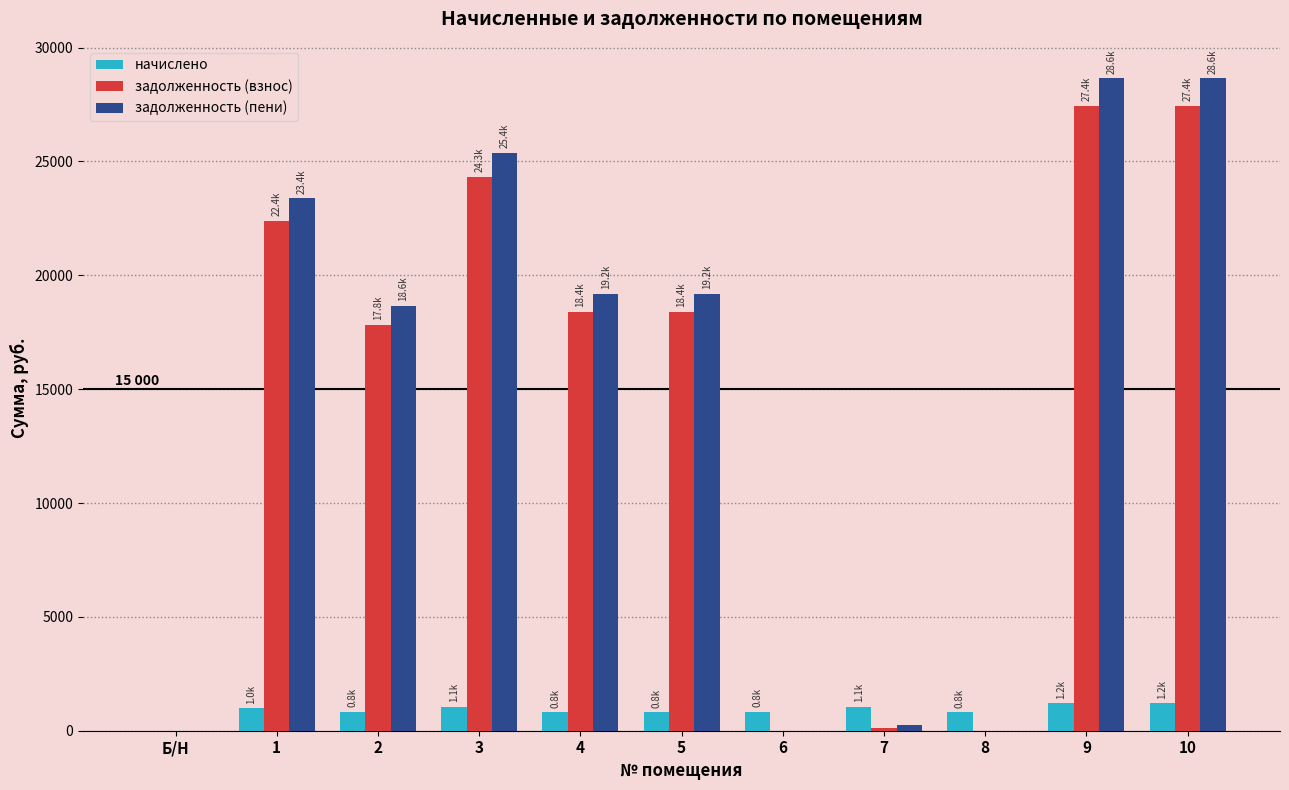

What is the sum of all задолженность (пени) values?

163323.3